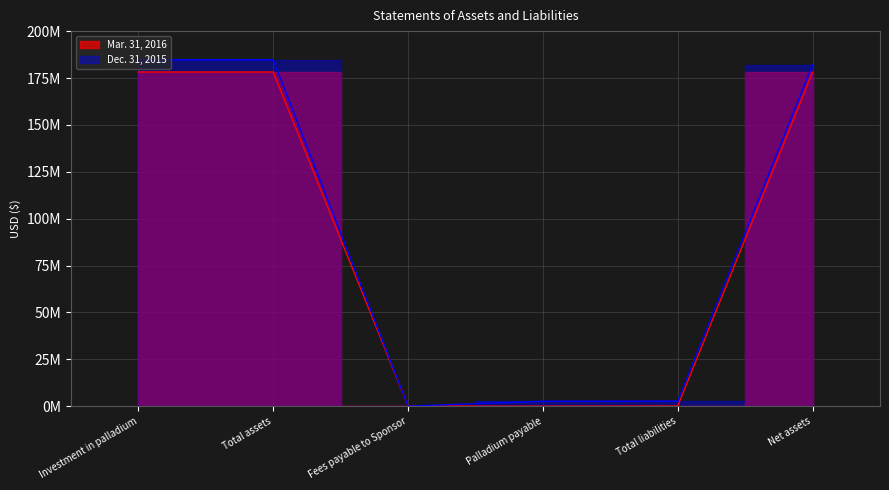

At which category does Mar. 31, 2016 reach its first local valley?

Palladium payable